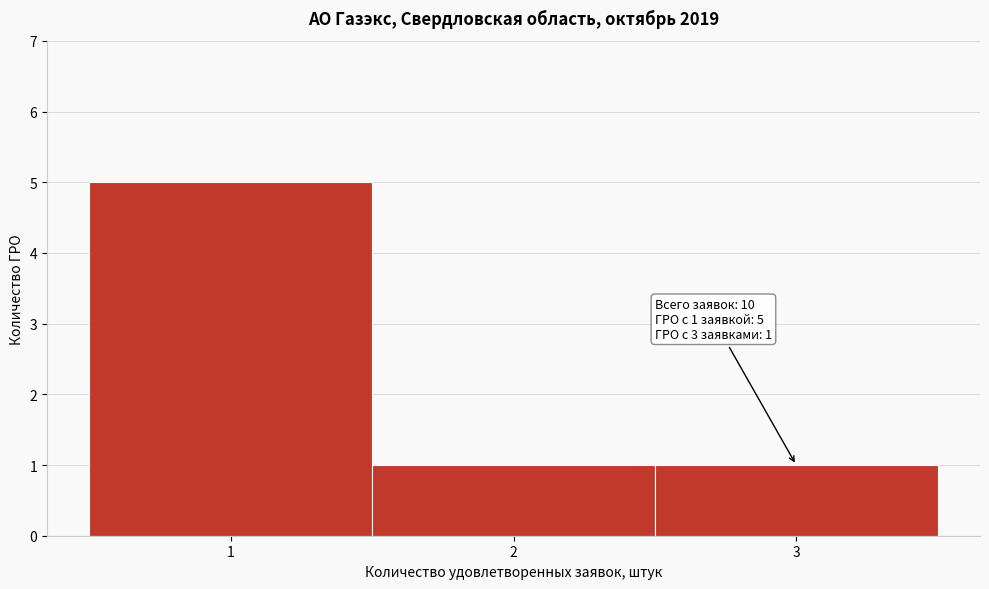

Over which range of the x-axis is the bar tallest?

0.5 to 1.5